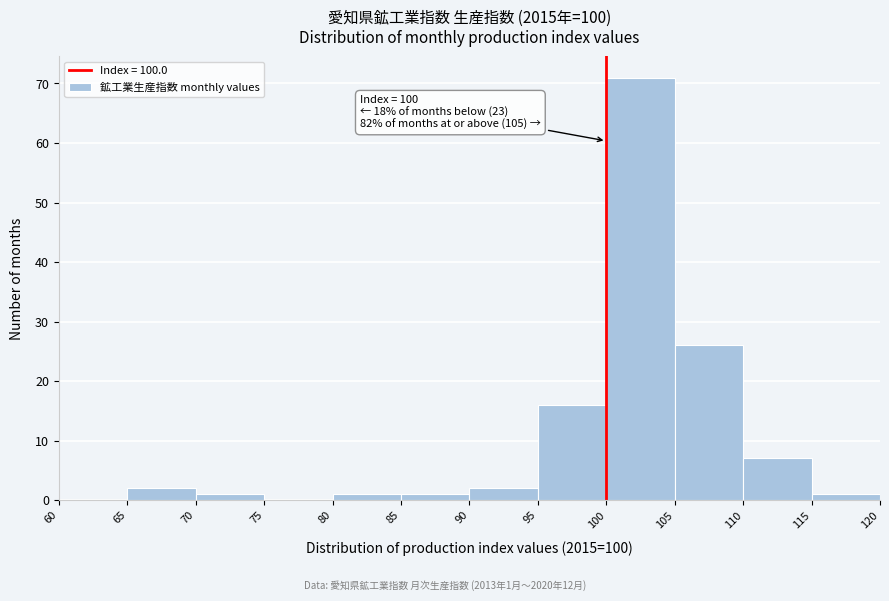

Over which range of the x-axis is the bar tallest?

100 to 105